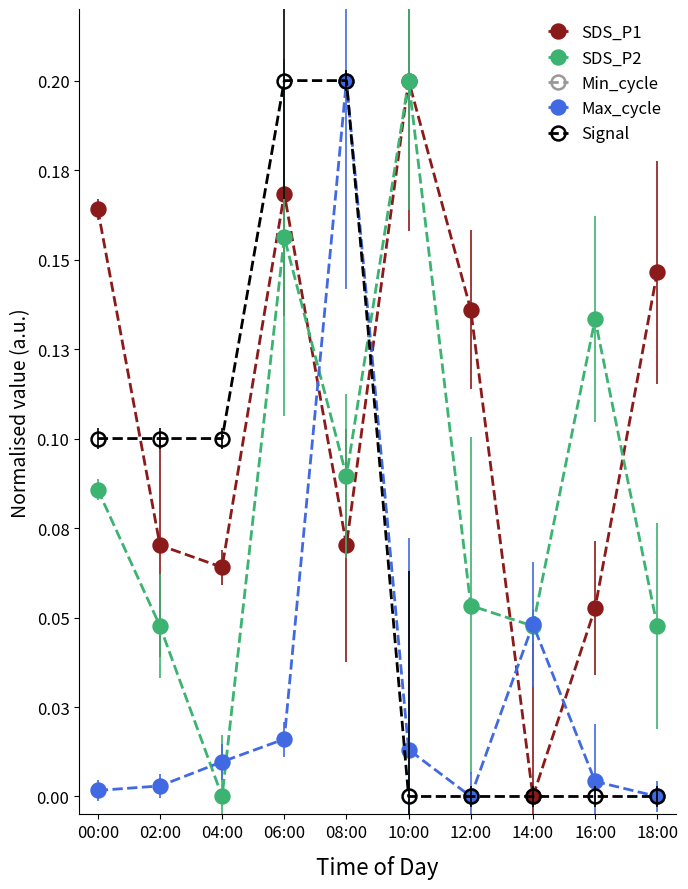

Between 10:00 and 02:00, which is larger?

10:00